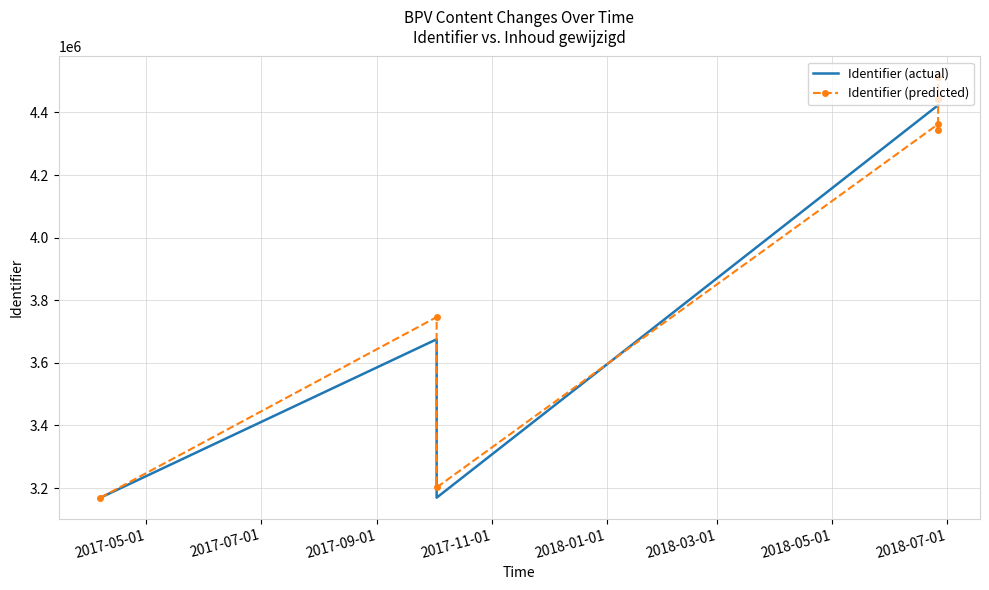

What is the maximum value for Identifier (predicted)?

4511509.6